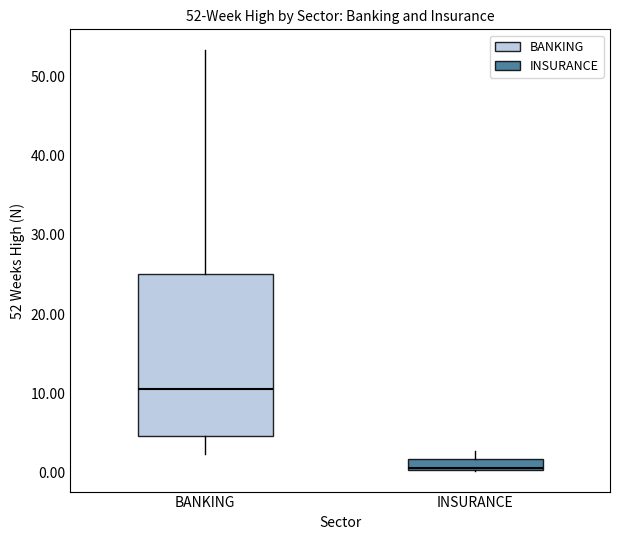

Which box has the lowest median line?

INSURANCE